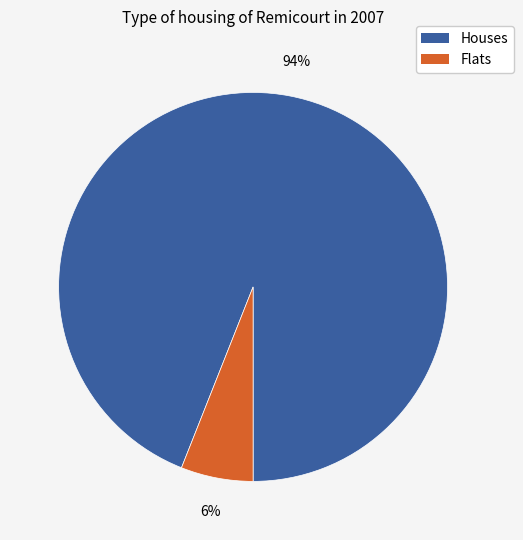

To the nearest percent, what is the difference between the largest and smallest slice percentages?

88%